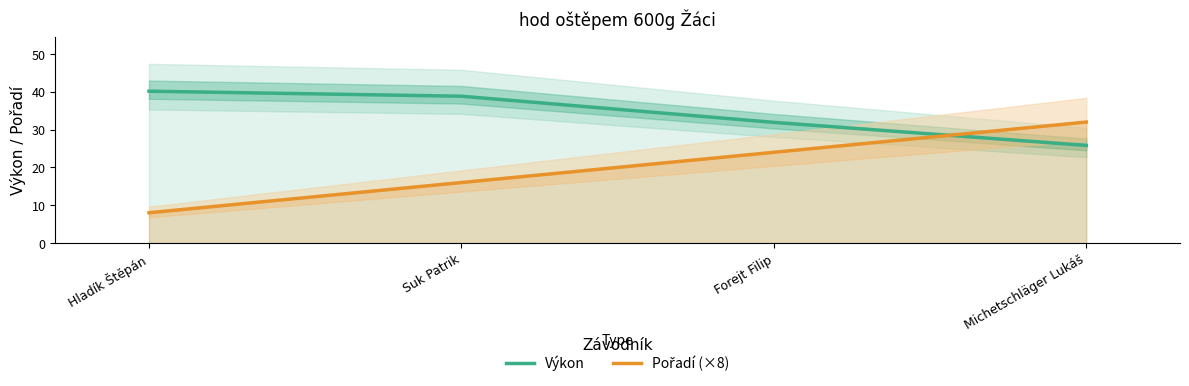

List the labels in order of Pořadí (×8) value, largest first.

Michetschläger Lukáš, Forejt Filip, Suk Patrik, Hladík Štěpán